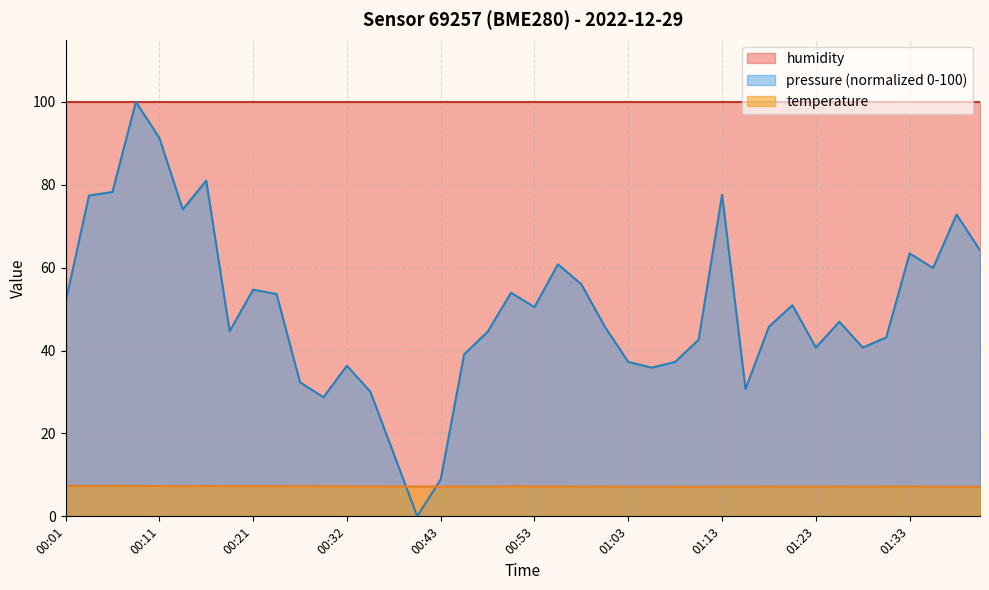

How many data points does each series have?

40